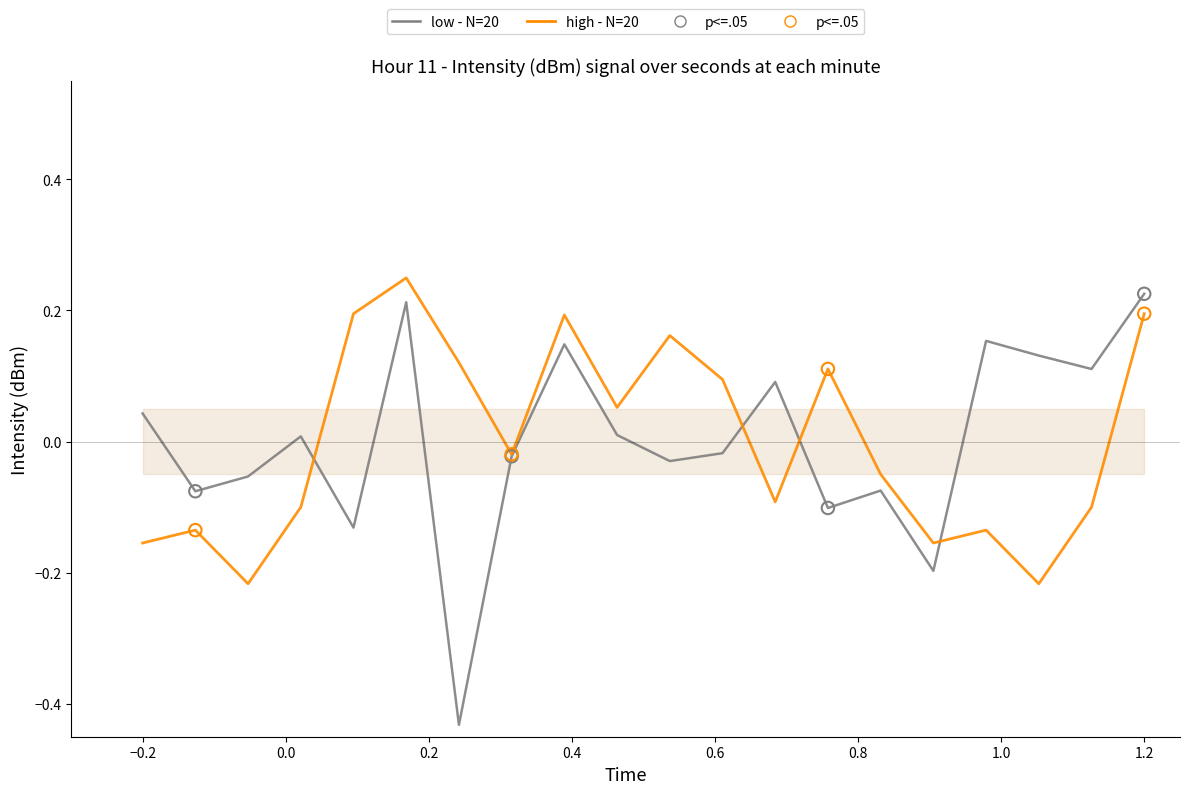

What is the total value across all series at 1.2?

0.4